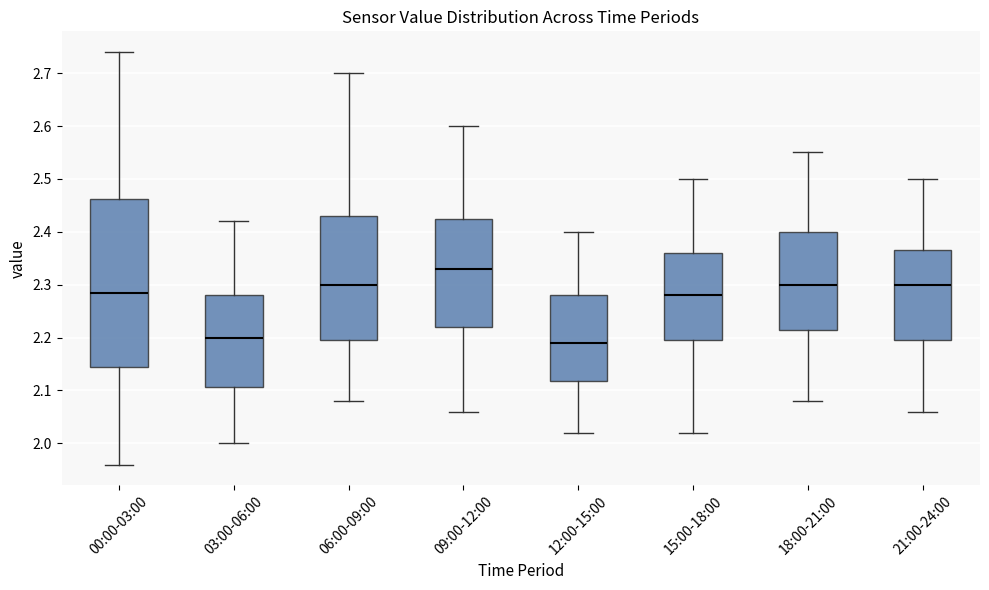

Which box's median line is the highest?

09:00-12:00